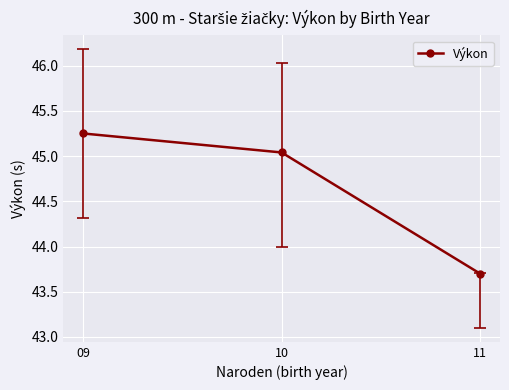

At which label is the value closest to 44?

11